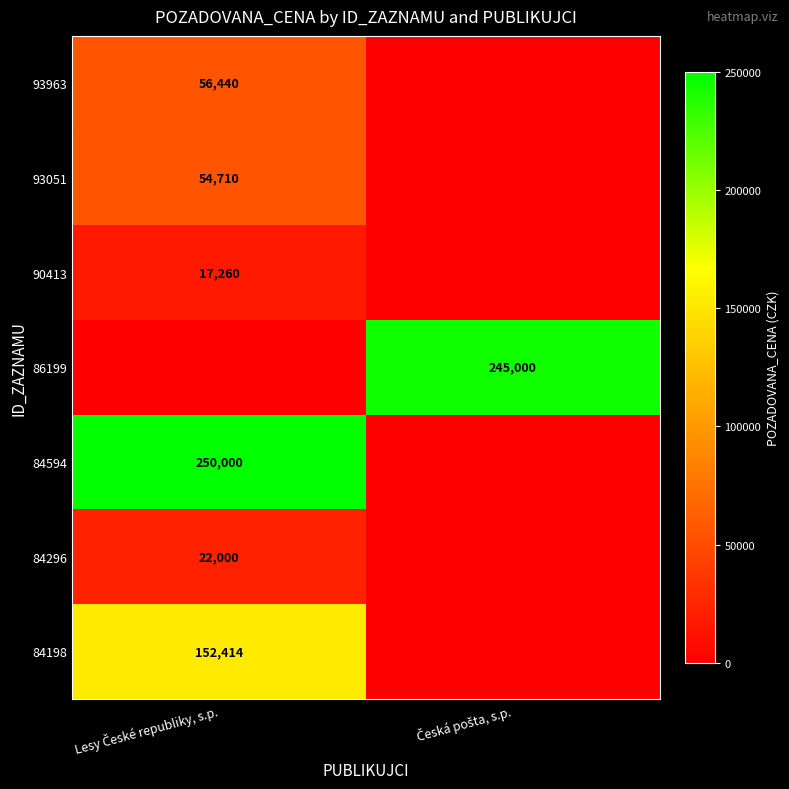

Rank the series by their maximum value, from lowest to highest.

90413, 84296, 93051, 93963, 84198, 86199, 84594